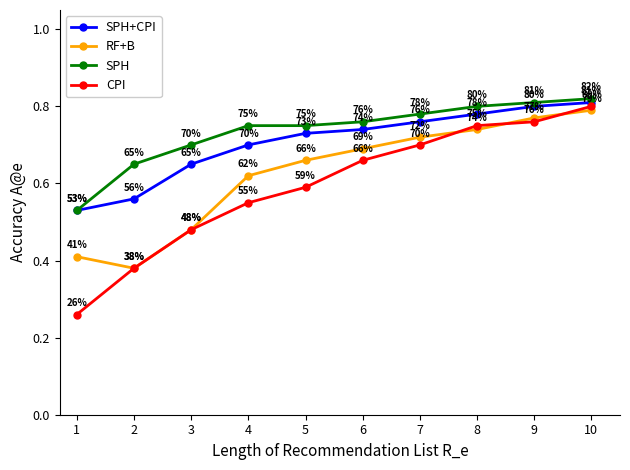

Count the number of categories in the chart.

10